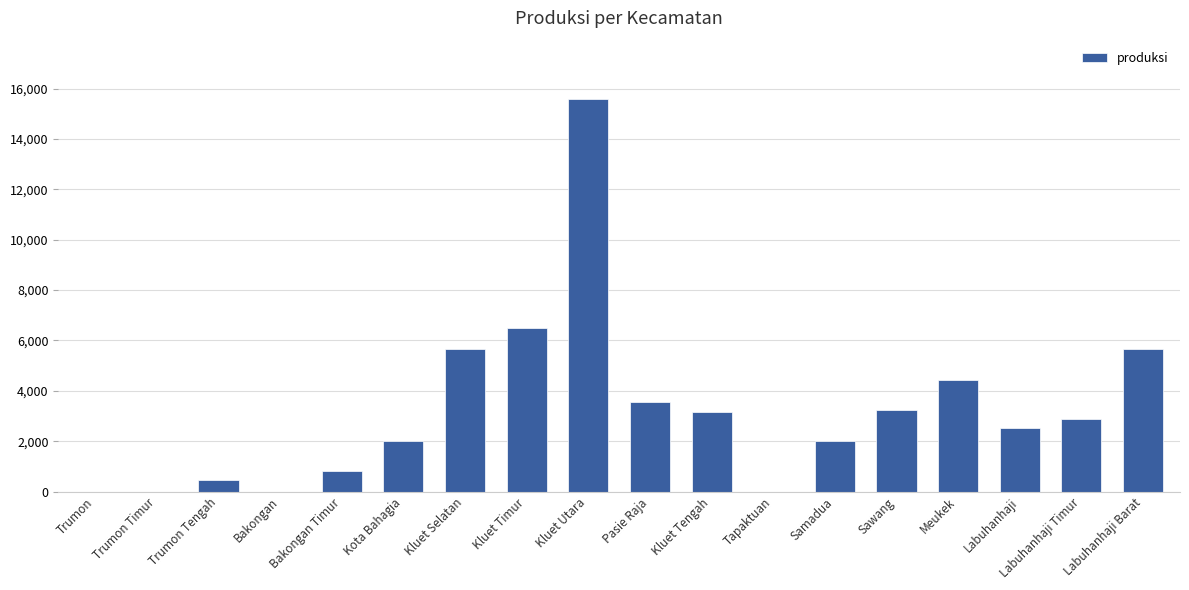

What is the sum of all values?

58425.0